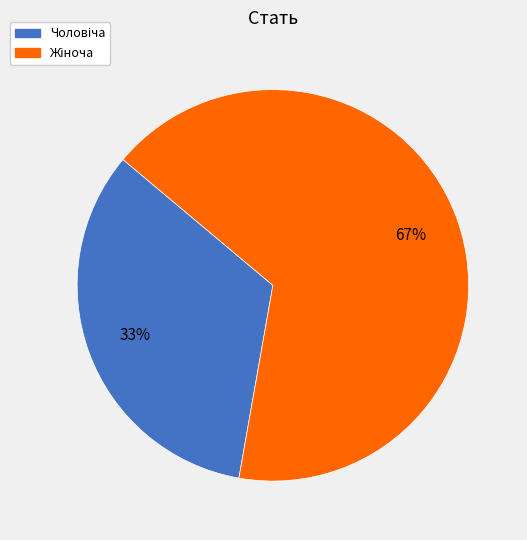

Is there any slice that represents more than half of the pie?

Yes